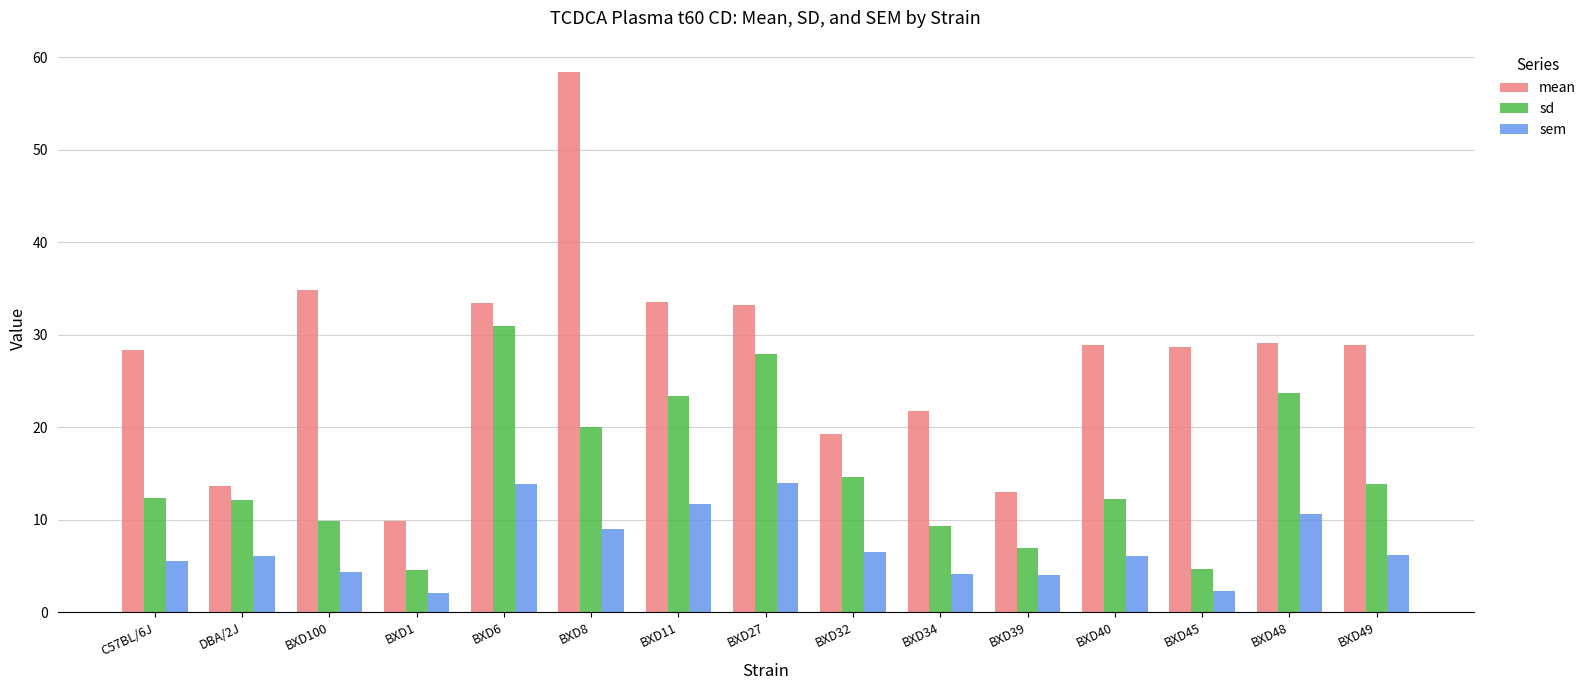

Is it true that sem equals 1.8 at BXD32?

False